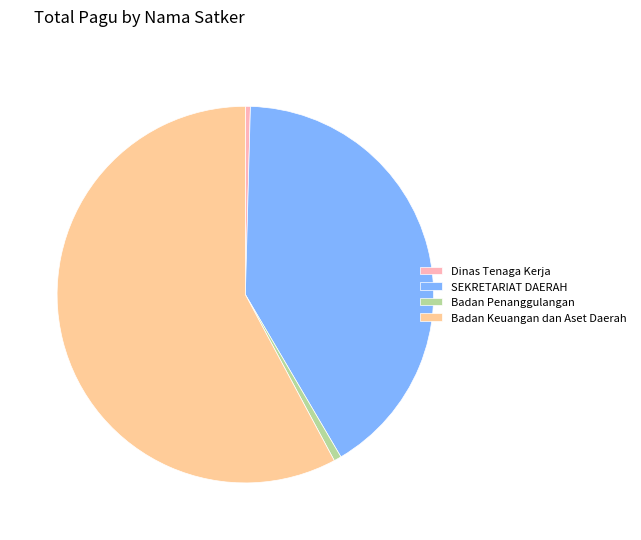

Is the sum of SEKRETARIAT DAERAH and Badan Penanggulangan greater than half?

No